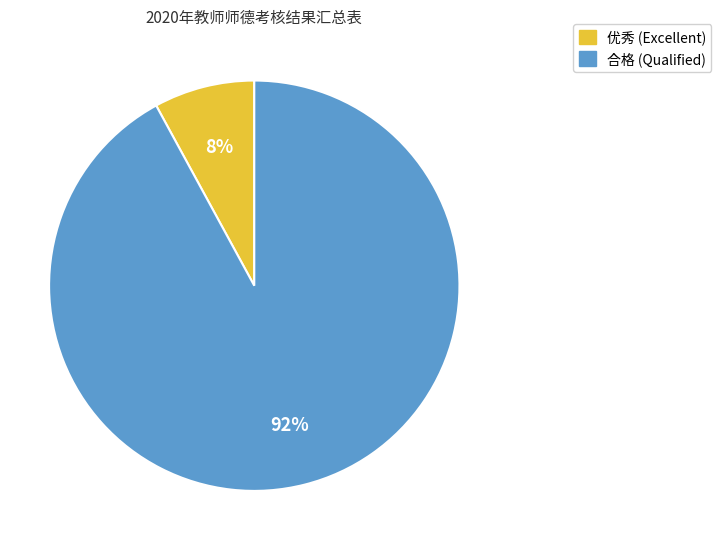

To the nearest percent, what is the difference between the largest and smallest slice percentages?

84%